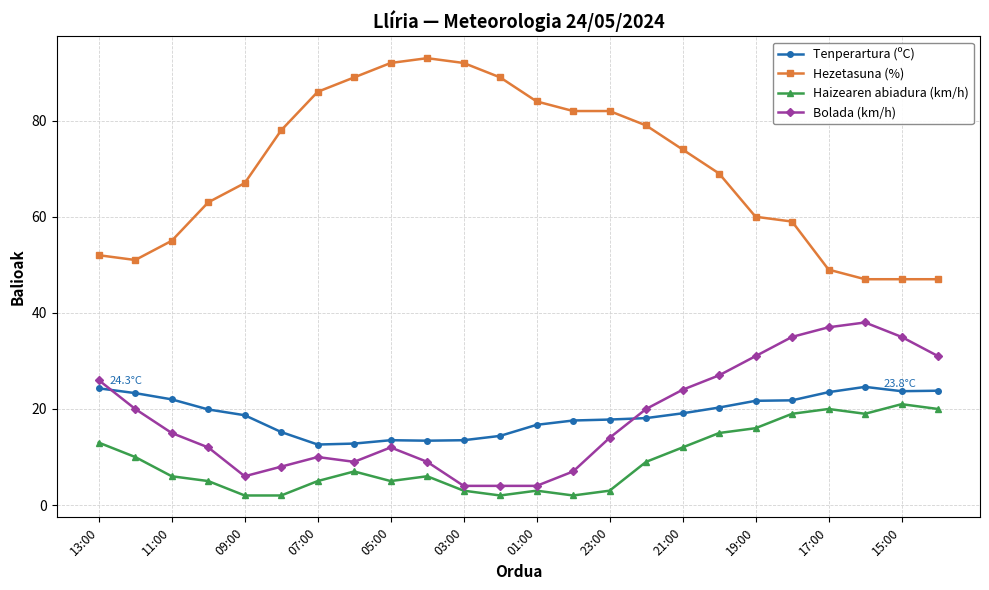

How many data points in Bolada (km/h) are less than 15?

12